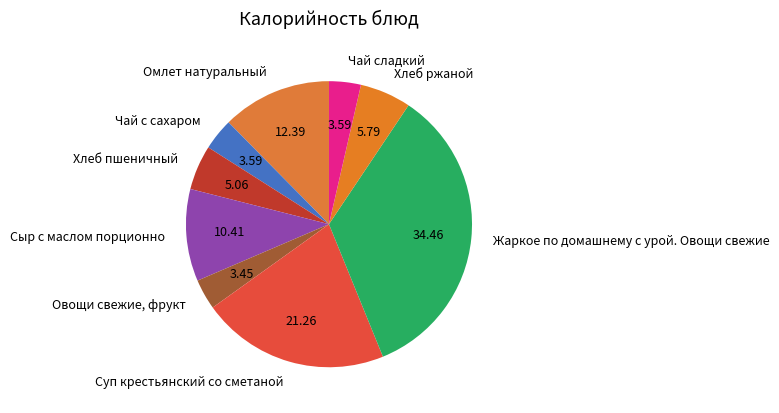

Is it true that Чай с сахаром is 4% of the pie?

True